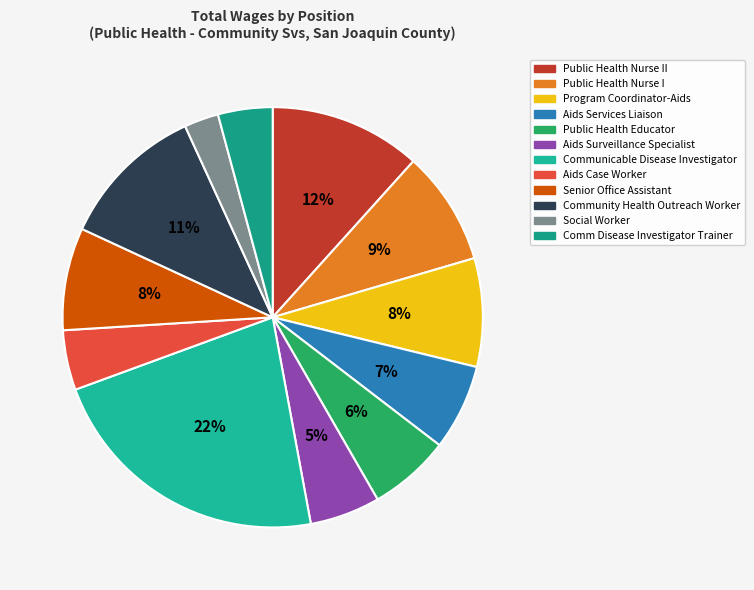

What percentage is NOT represented by Public Health Nurse I?

91.2%